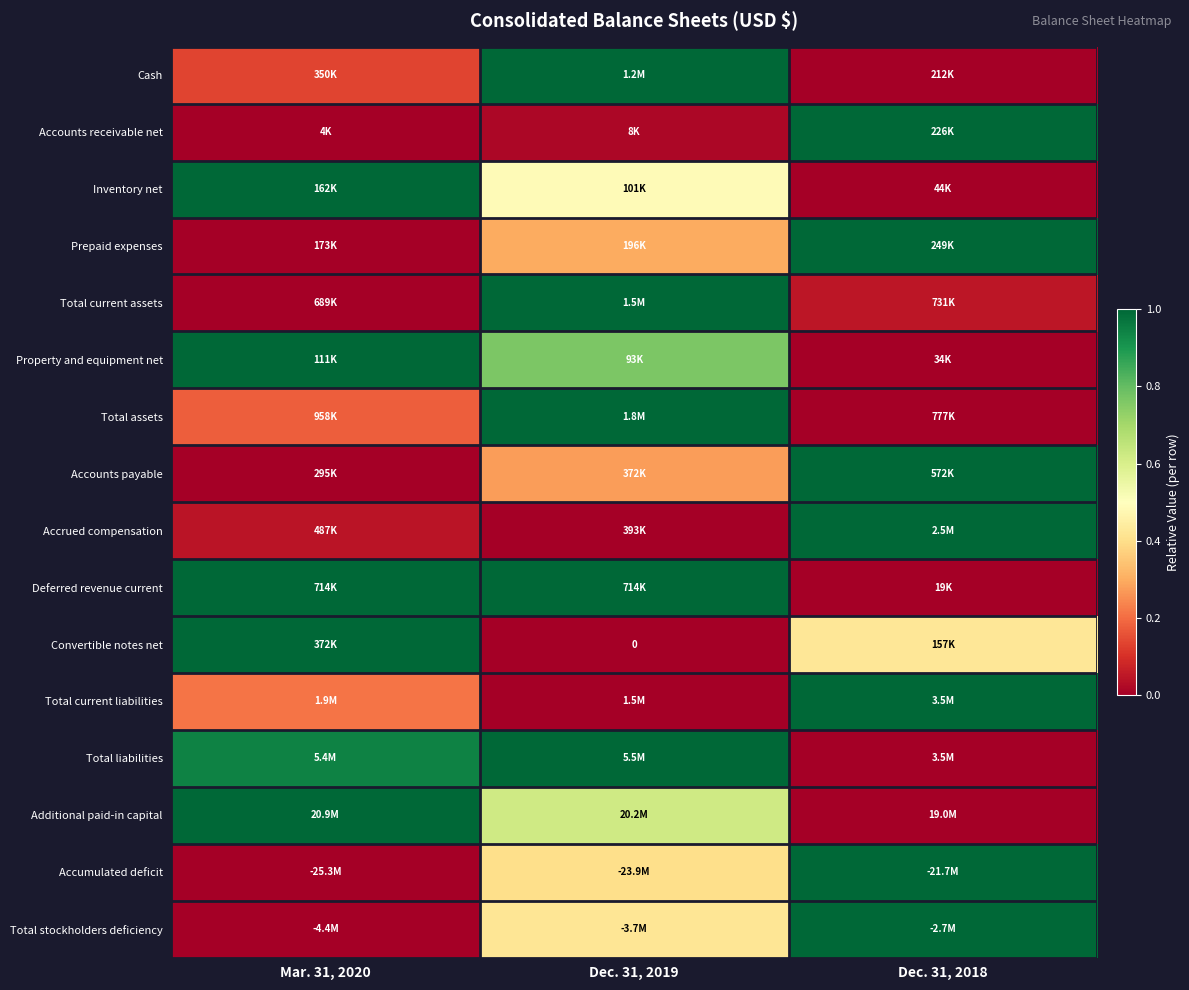

How many Property and equipment net values are between 0 and 1?

3